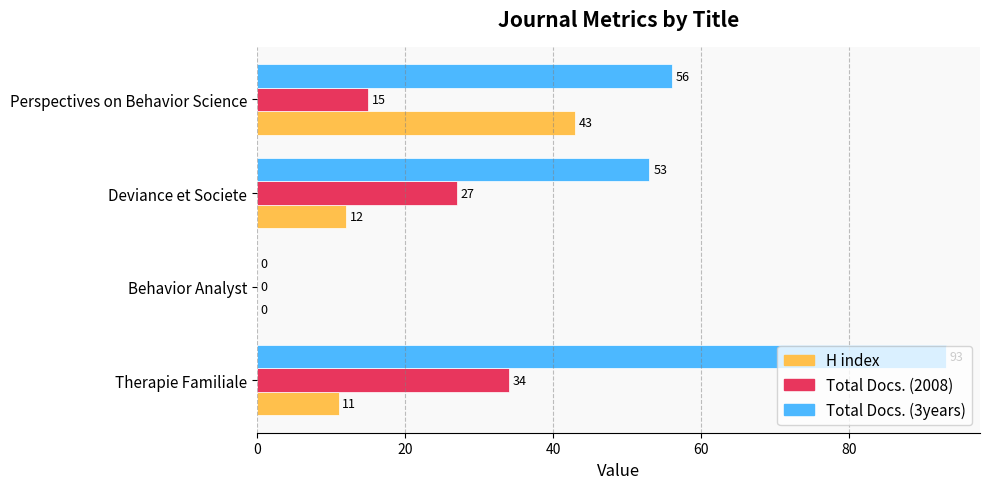

True or false: Total Docs. (2008) has a value of 22 at Behavior Analyst.

False